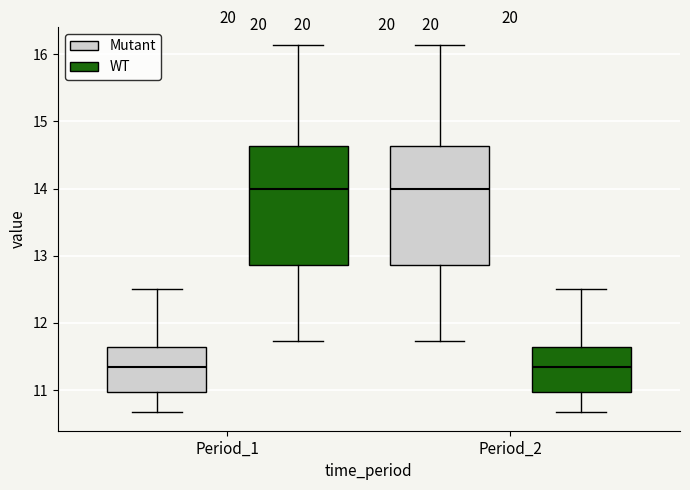

Reading left to right, transcribe this box plot: for each box, give where its median line is, the range the box spans, and where its two whiskers end, as read against the y-axis. The values are not printed on the chart, so give them approximately, as read against the axis.

Period_1 (Mutant): median 11.4, box 11.0 to 11.6, whiskers 10.7 to 12.5
Period_1 (WT): median 14.0, box 12.9 to 14.6, whiskers 11.7 to 16.1
Period_2 (Mutant): median 14.0, box 12.9 to 14.6, whiskers 11.7 to 16.1
Period_2 (WT): median 11.4, box 11.0 to 11.6, whiskers 10.7 to 12.5